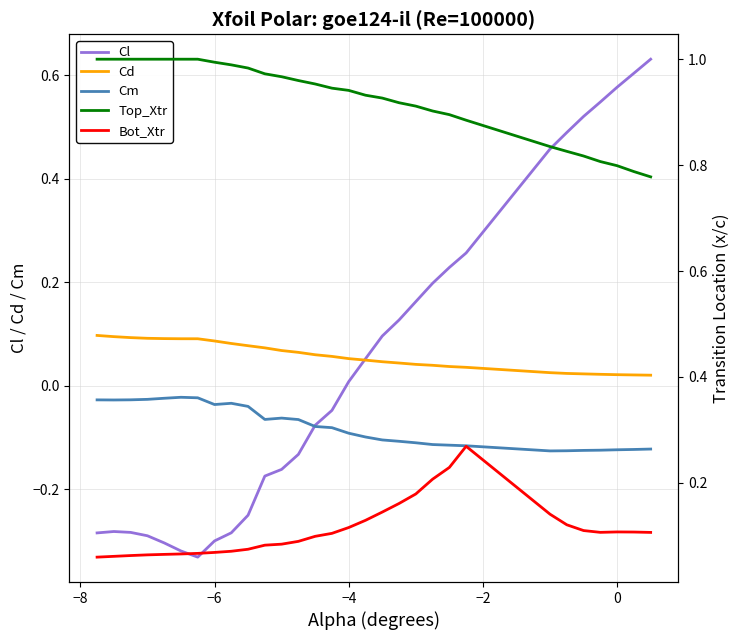

True or false: Cm and Cd intersect in this chart.

False